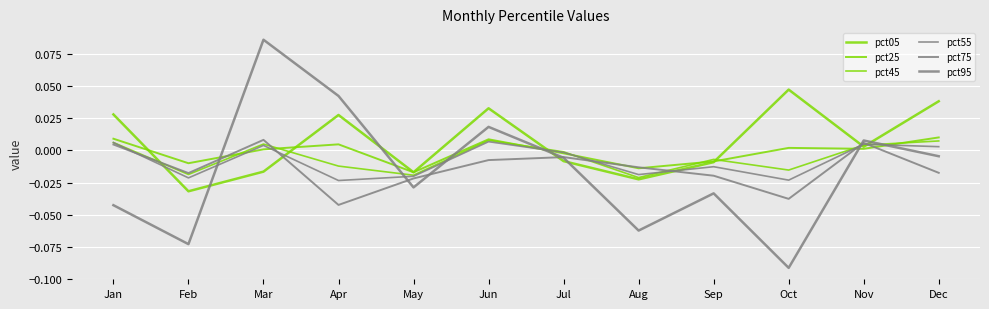

What is the greatest value displayed?

0.1